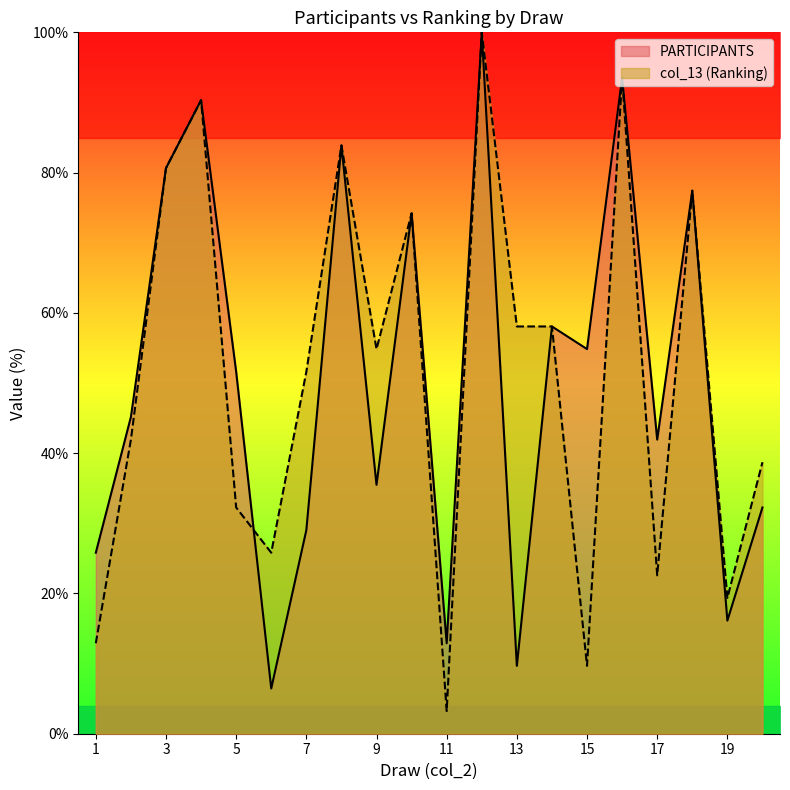

Which series changed the most between 9 and 13?

PARTICIPANTS